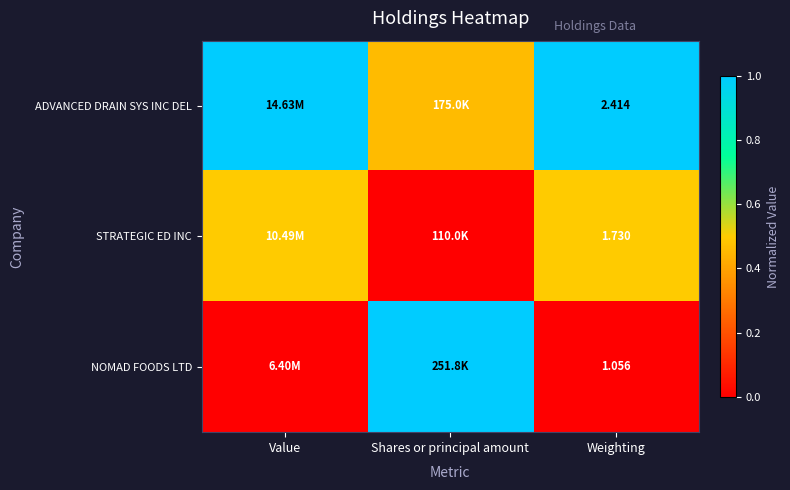

Is the value of STRATEGIC ED INC at Weighting greater than the value of ADVANCED DRAIN SYS INC DEL at Weighting?

No